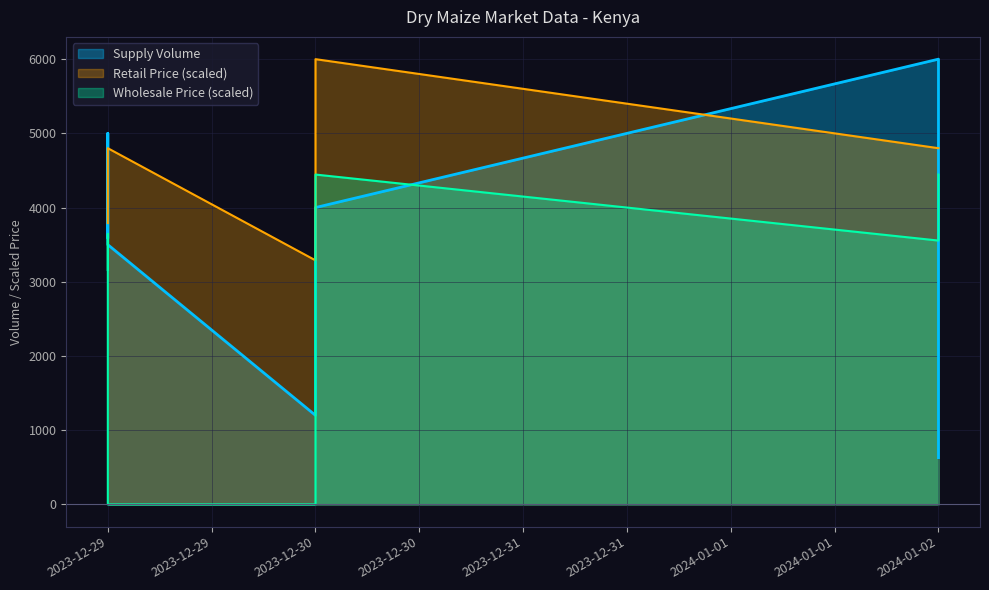

At which category does the data reach its first local peak?

2023-12-30